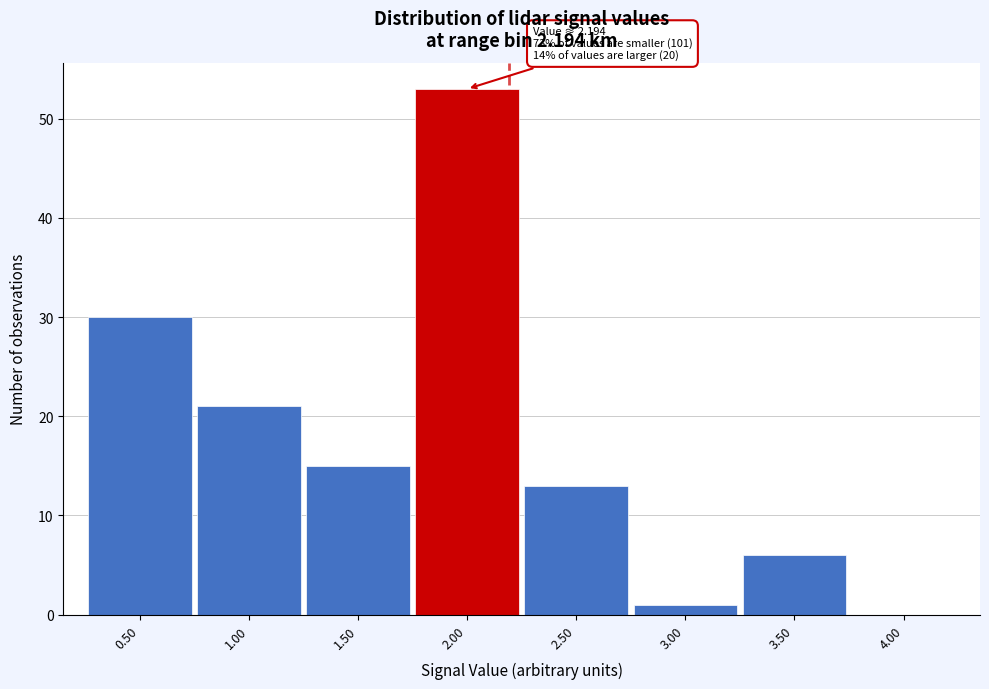

Which range on the x-axis has the tallest bar?

1.75 to 2.25